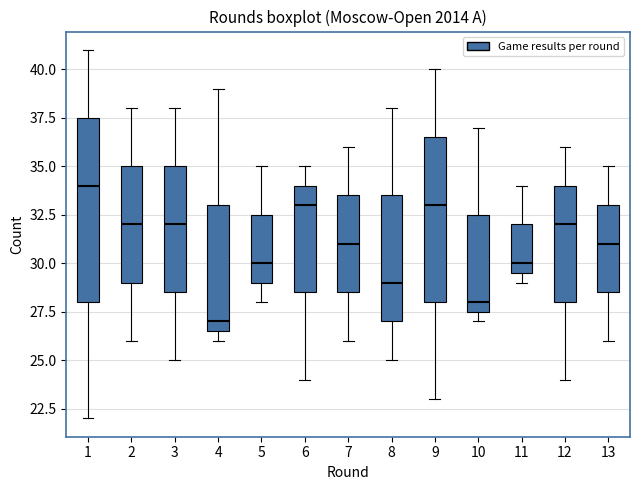

Which box's median line is the lowest?

4